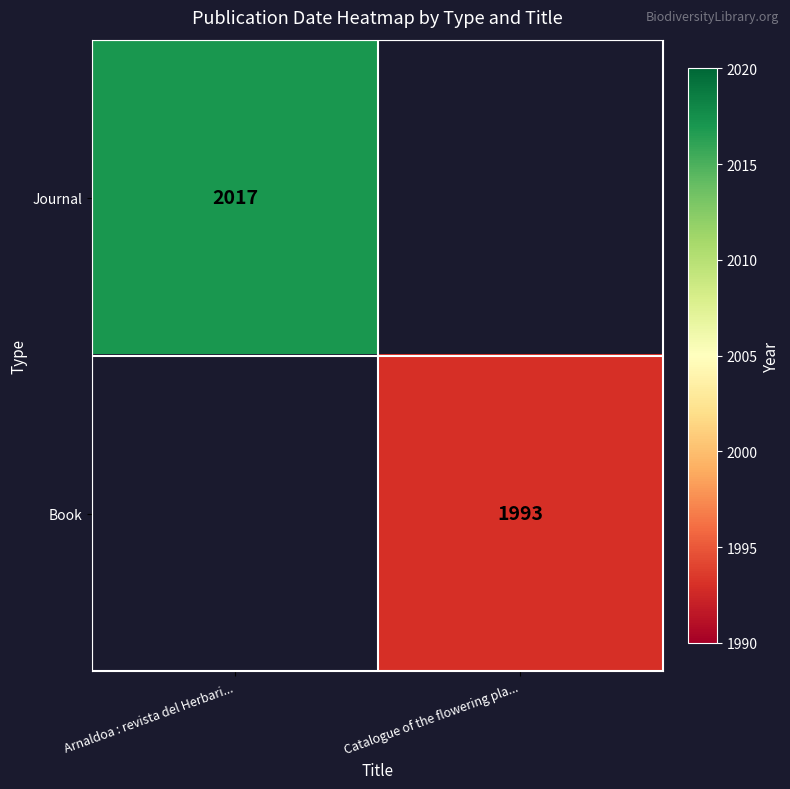

At how many categories does at least one series exceed 2001?

1